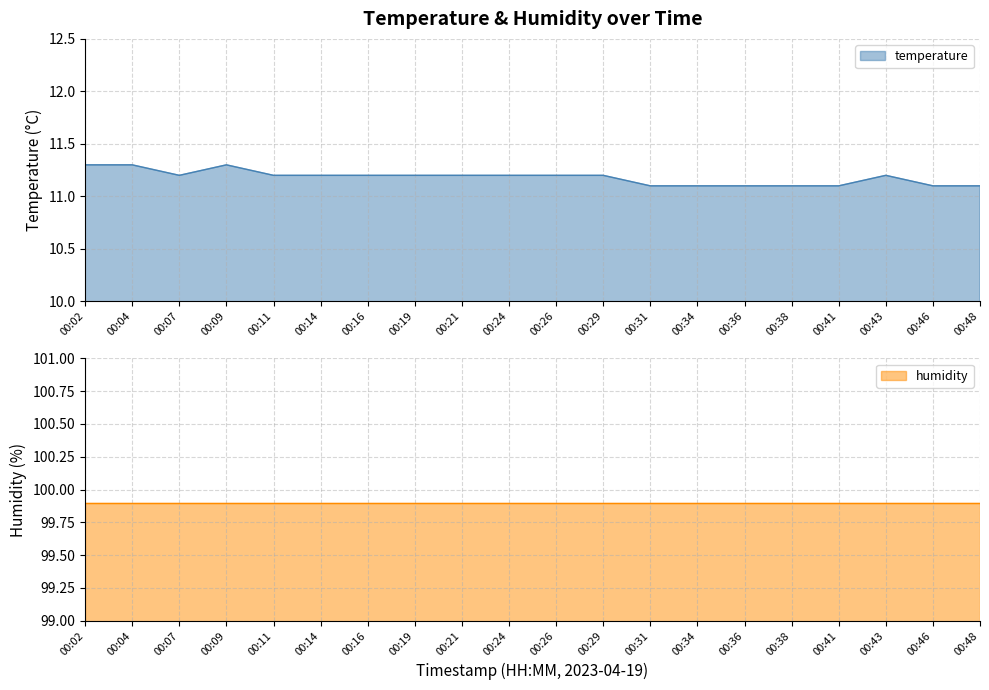

List the labels in order of value, largest first.

00:02, 00:04, 00:09, 00:07, 00:11, 00:14, 00:16, 00:19, 00:21, 00:24, 00:26, 00:29, 00:43, 00:31, 00:34, 00:36, 00:38, 00:41, 00:46, 00:48